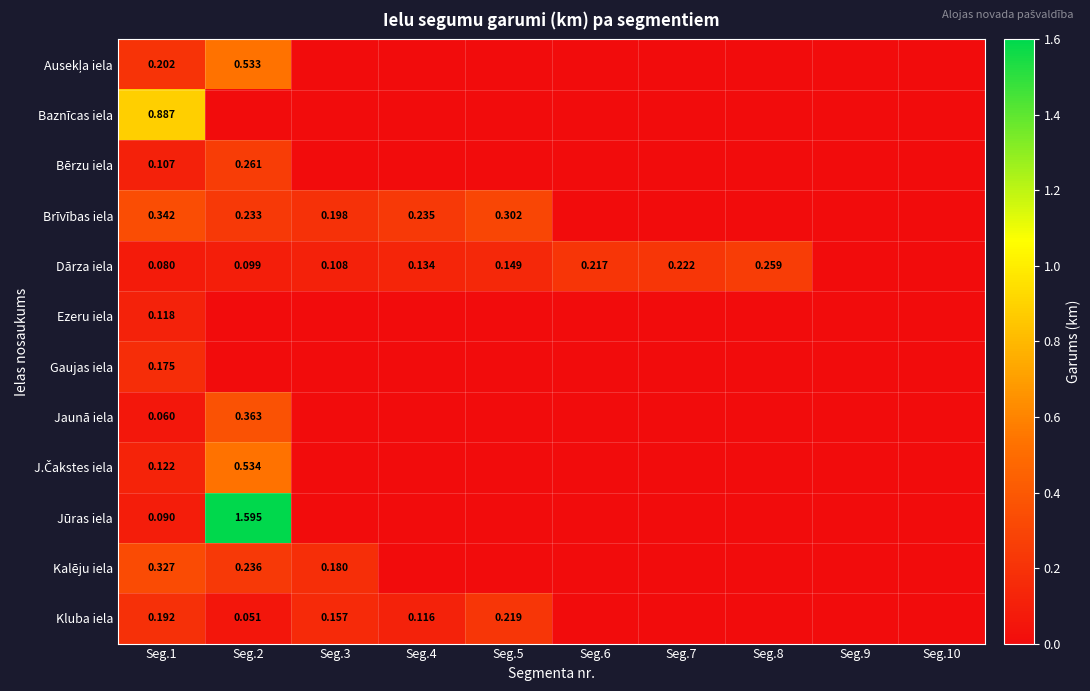

Between Seg.3 and Seg.8, which series saw the biggest shift?

Brīvības iela